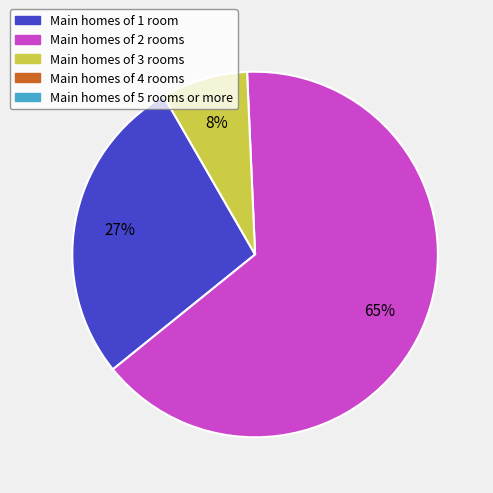

To the nearest percent, what is the average slice percentage?

33%